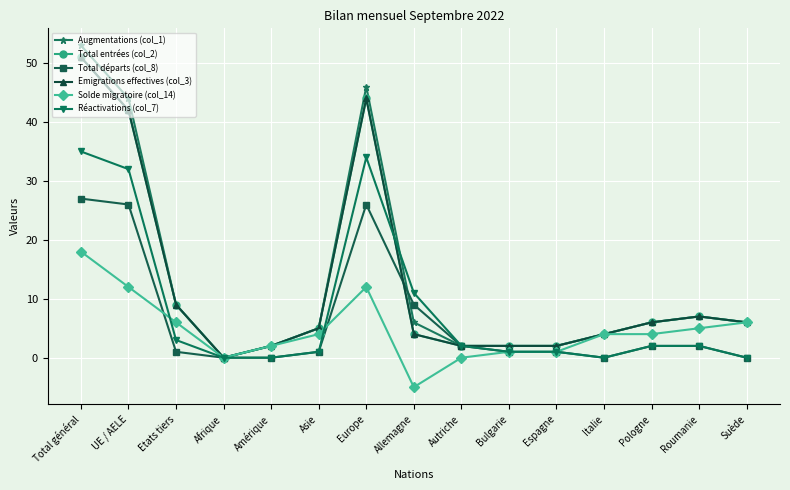

Is this an area chart (filled region under the line)?

No